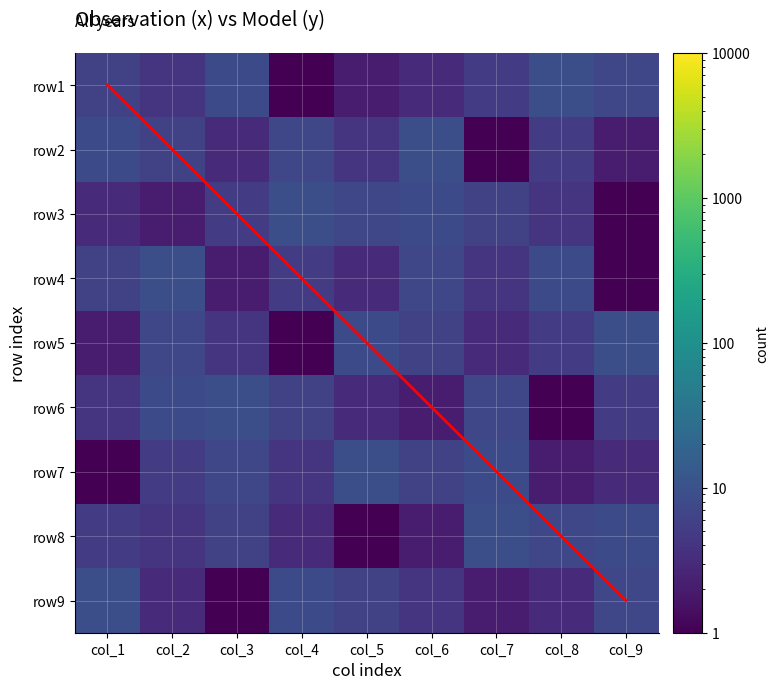

What is the highest value of the row6 series?

9